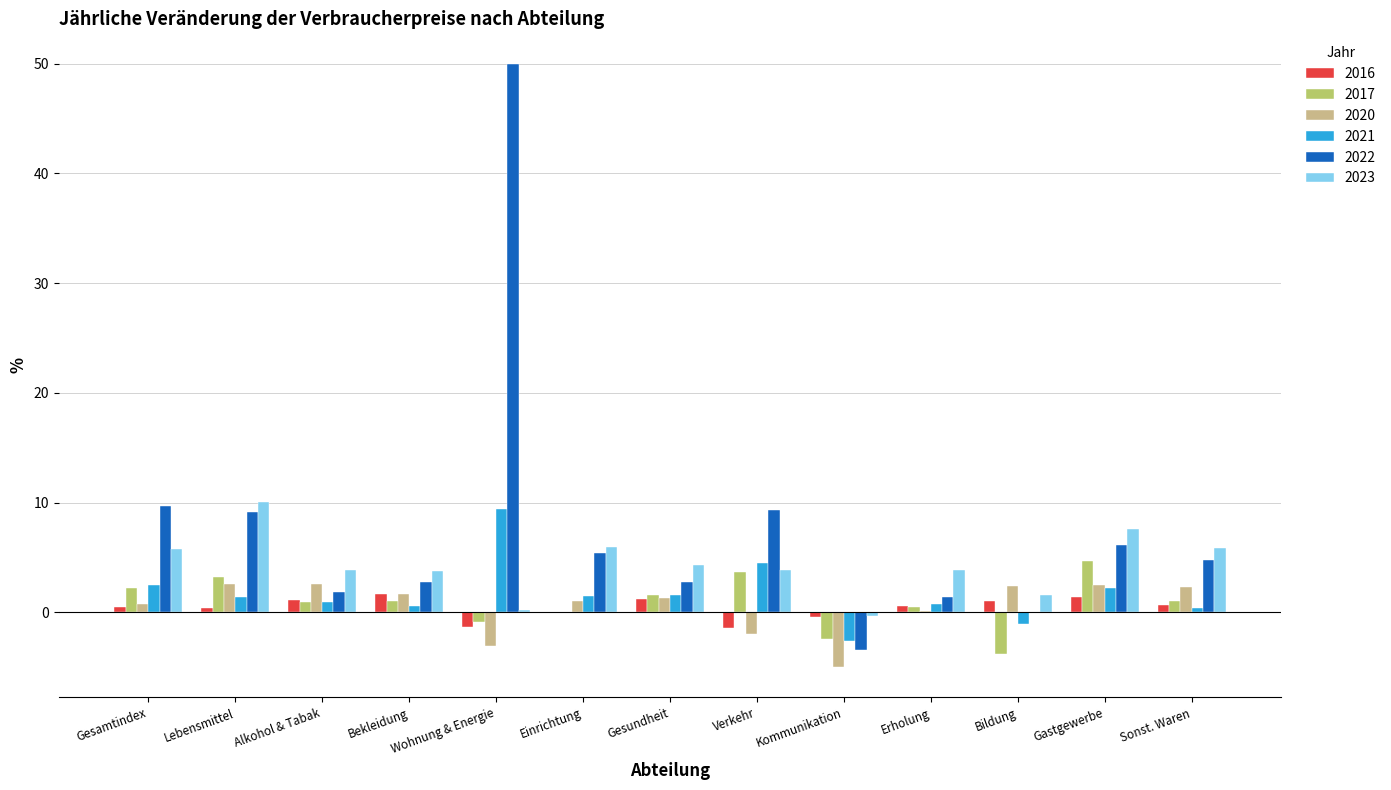

Is the value of 2023 at Einrichtung greater than the value of 2016 at Erholung?

Yes